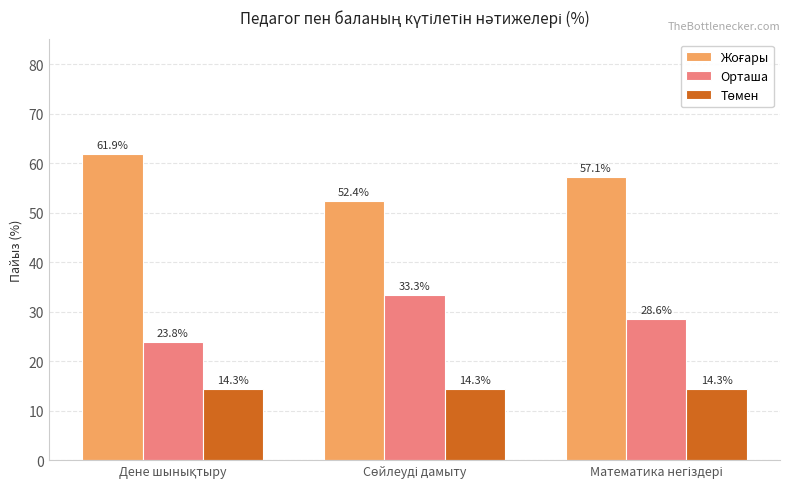

What is the smallest value displayed?

14.3